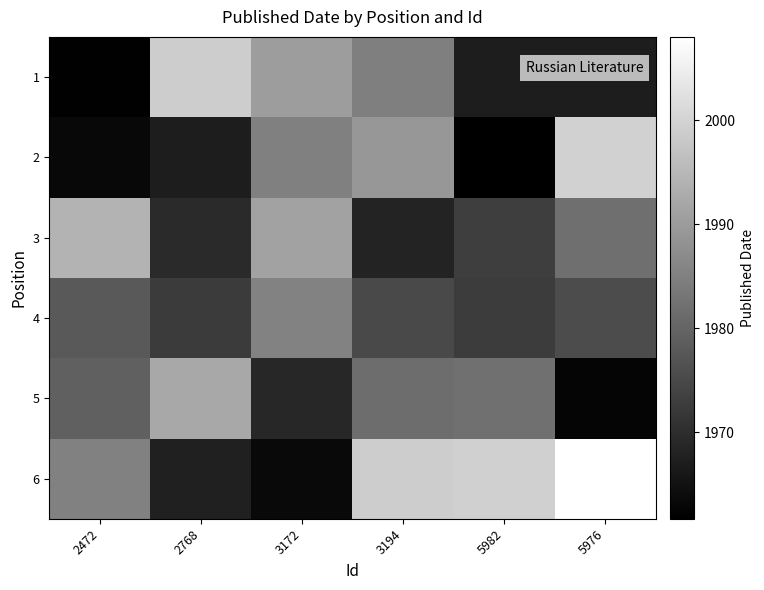

Between 2472 and 2768, which is larger?

2768